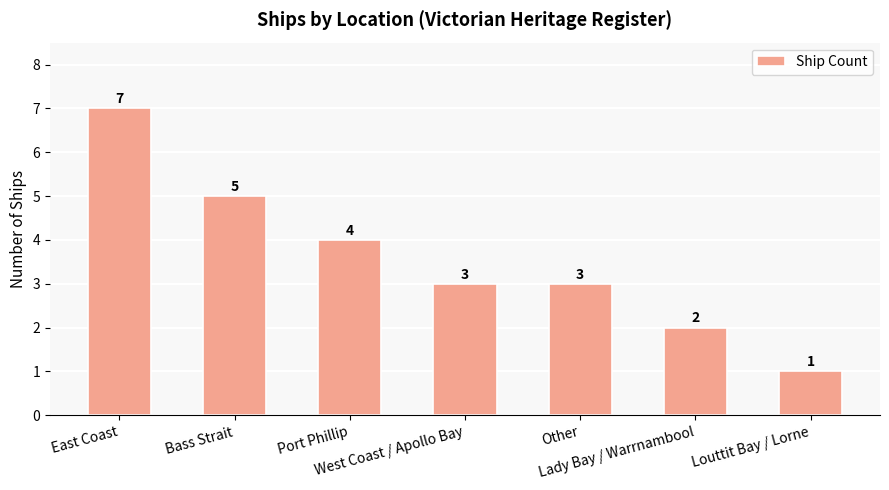

What is the label of the 6th bar from the right?

Bass Strait